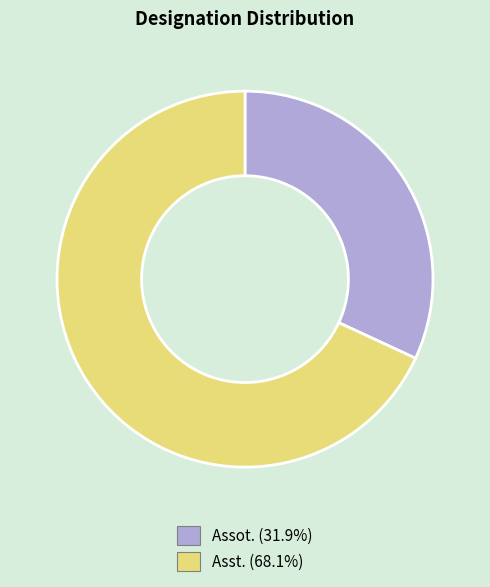

Is there any slice that represents more than half of the pie?

Yes